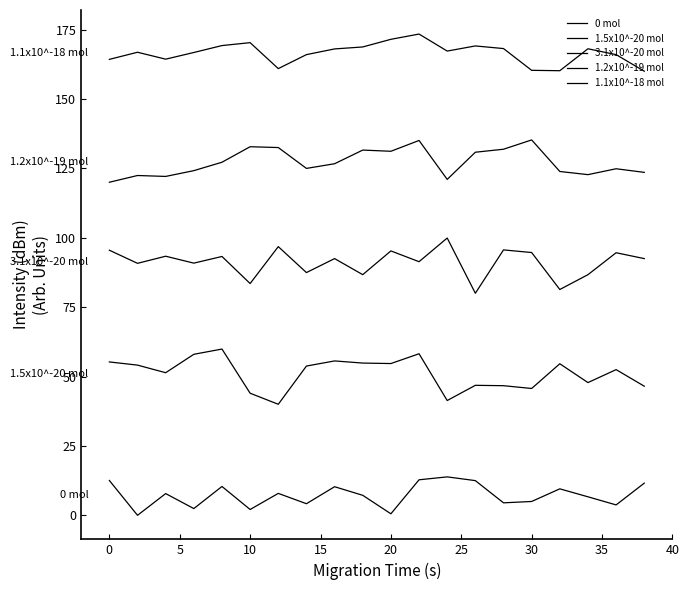

List the series in order of their peak value, highest first.

1.1x10^-18 mol, 1.2x10^-19 mol, 3.1x10^-20 mol, 1.5x10^-20 mol, 0 mol